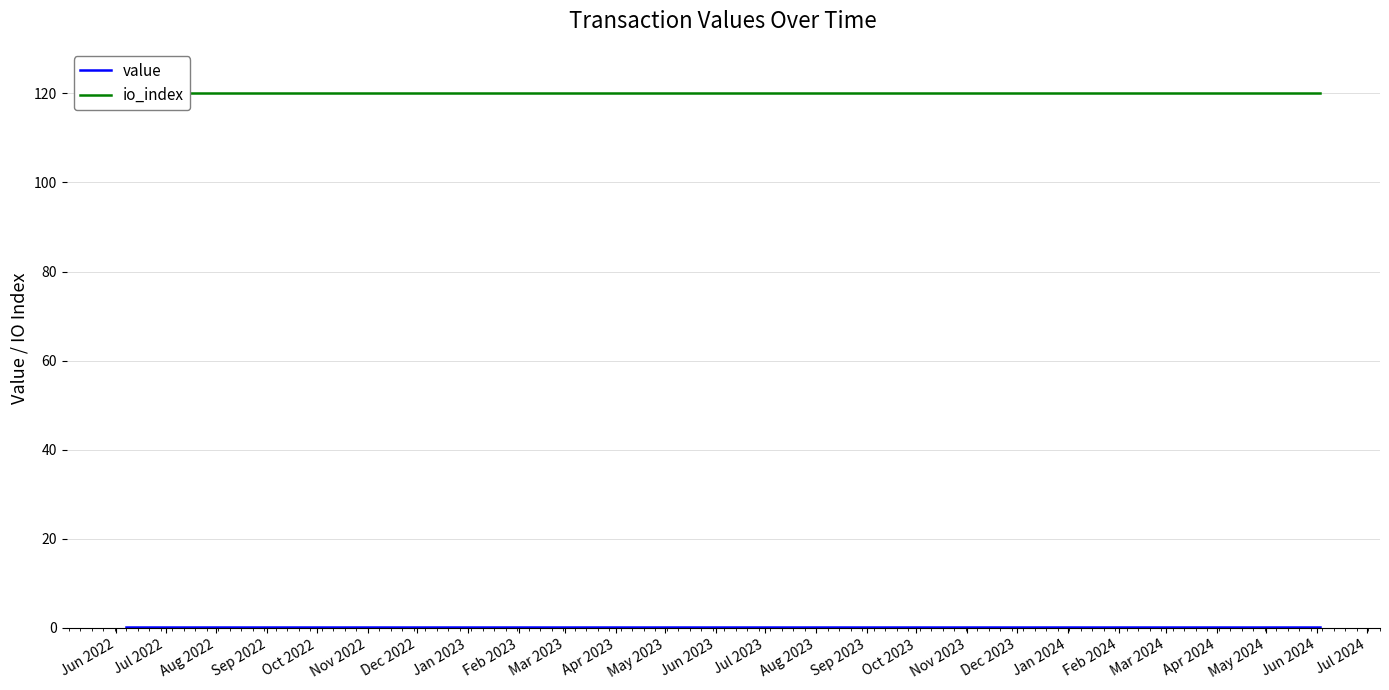

Where is io_index nearest to the value 120?

Jun 2022